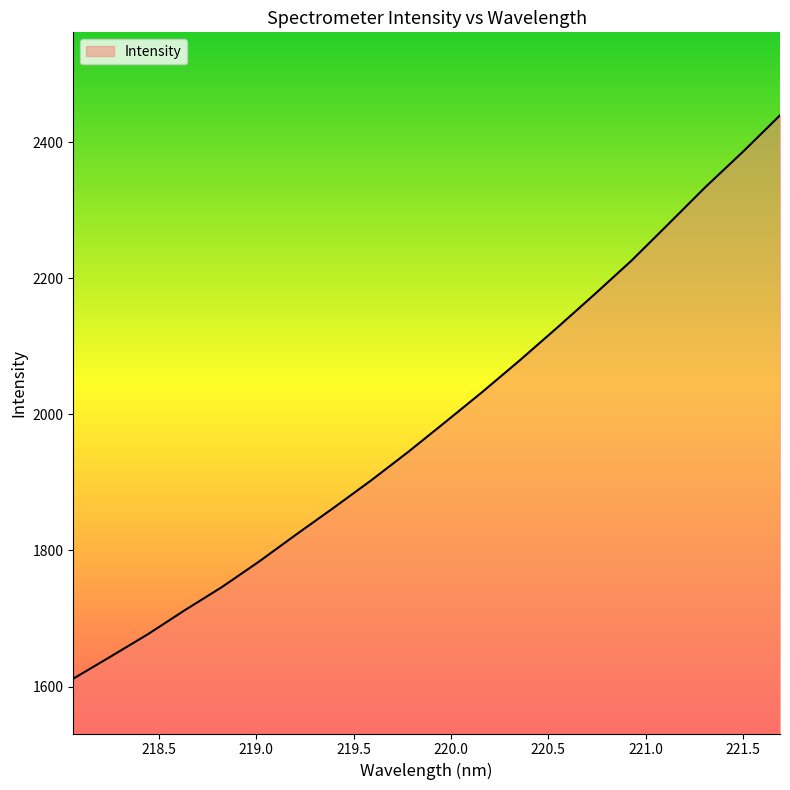

What is the difference between the maximum and minimum values?

828.1